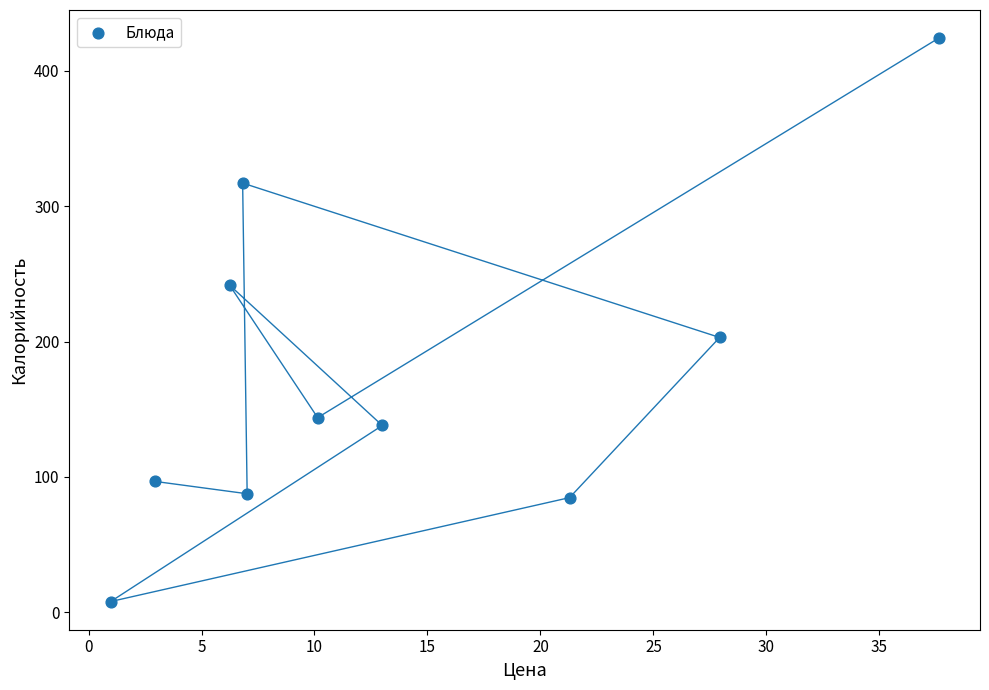

What Y value in the scatter plot is closest to 216?

203.0